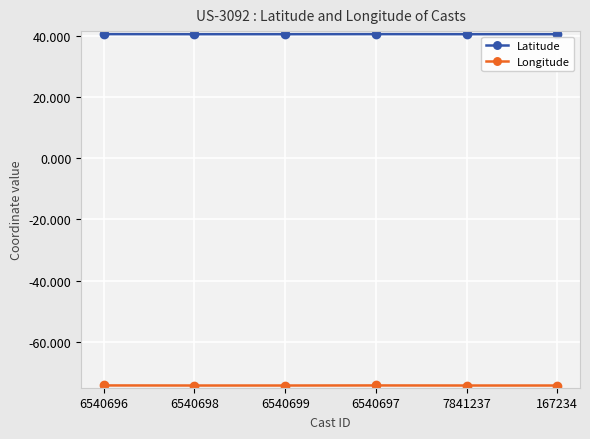

What is the highest value of the Latitude series?

40.5